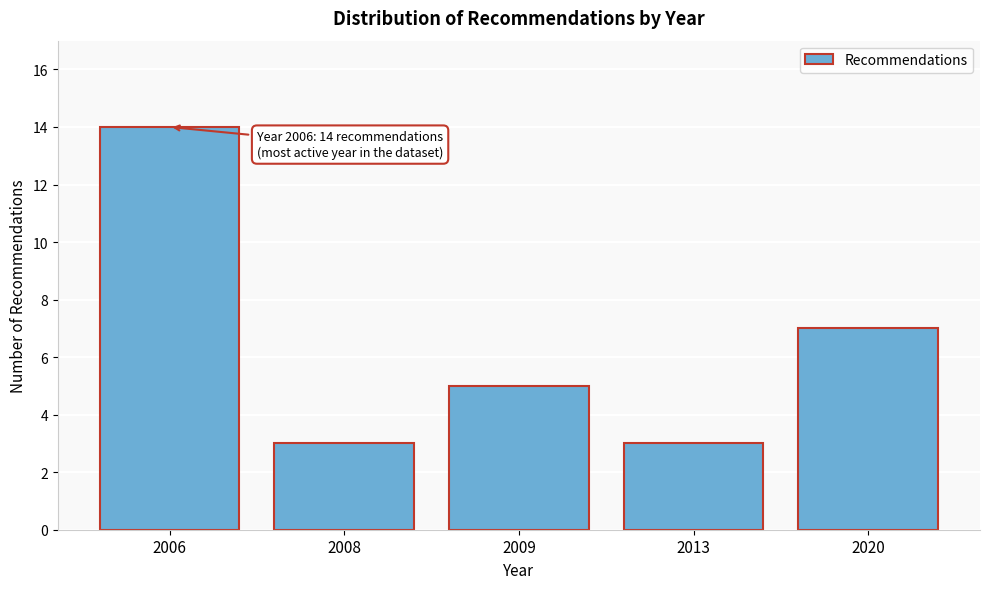

Reading right to left, list all the values displayed in this chart.

7	3	5	3	14